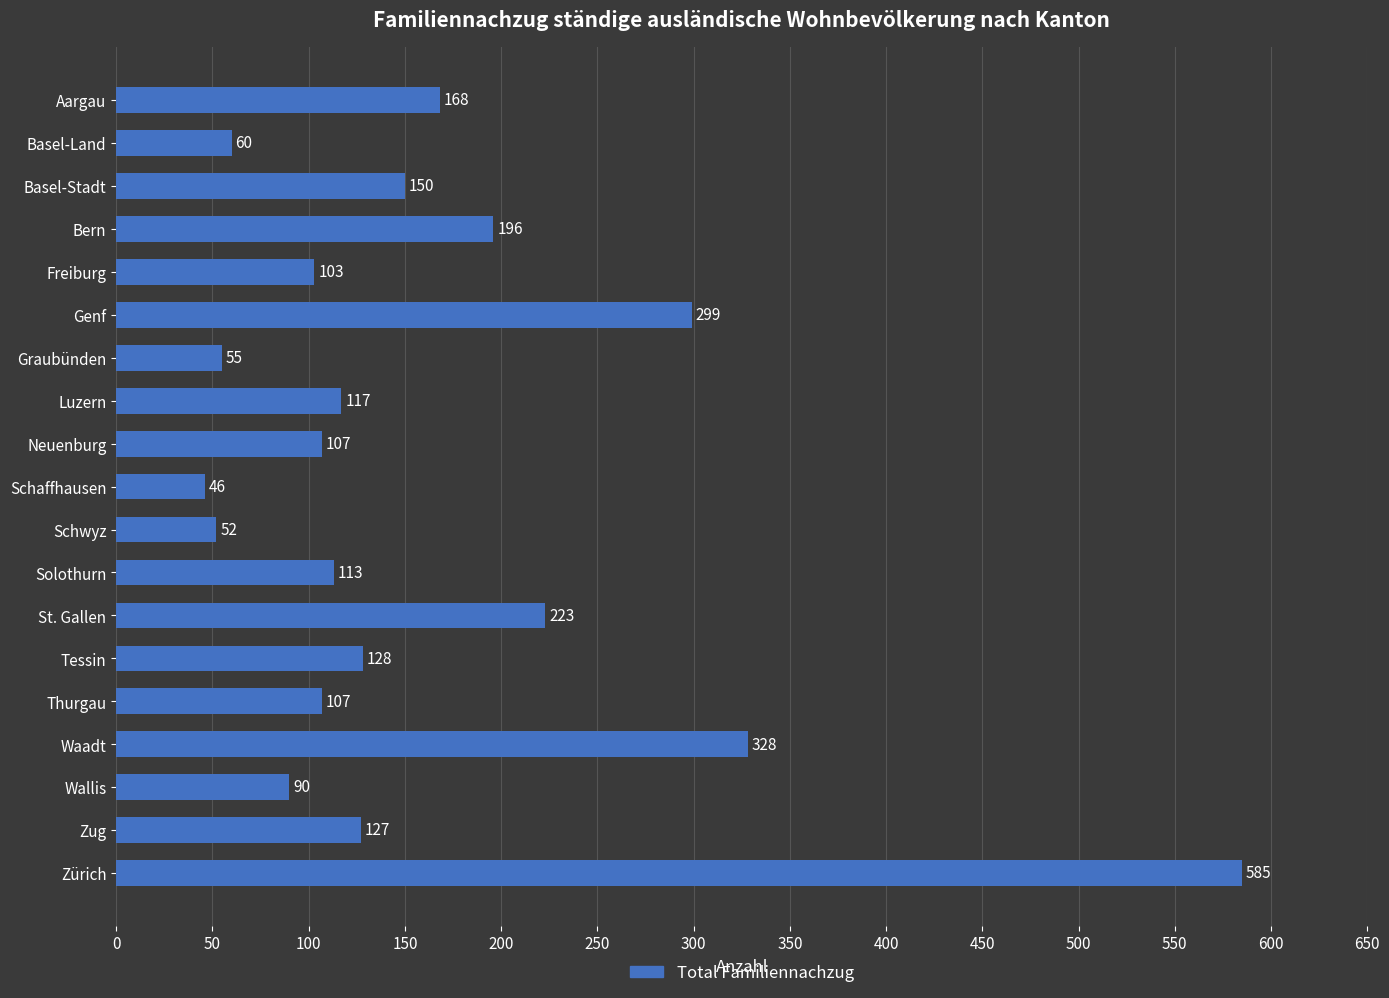

What is the difference between the second highest and minimum values?

282